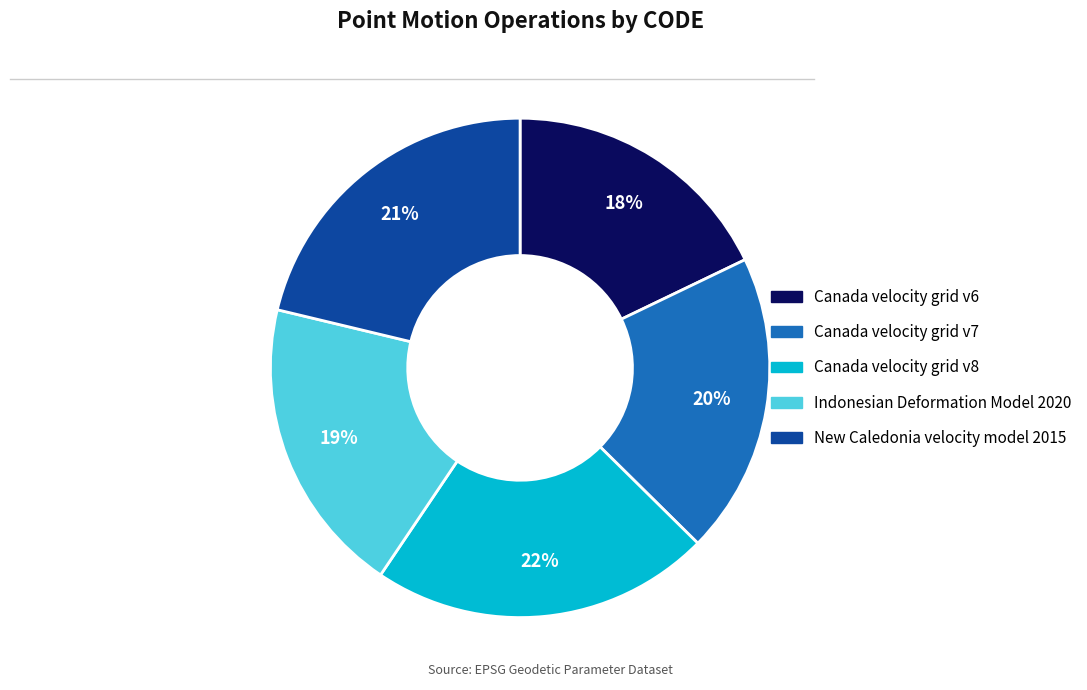

To the nearest percent, what portion does Canada velocity grid v7 represent?

20%